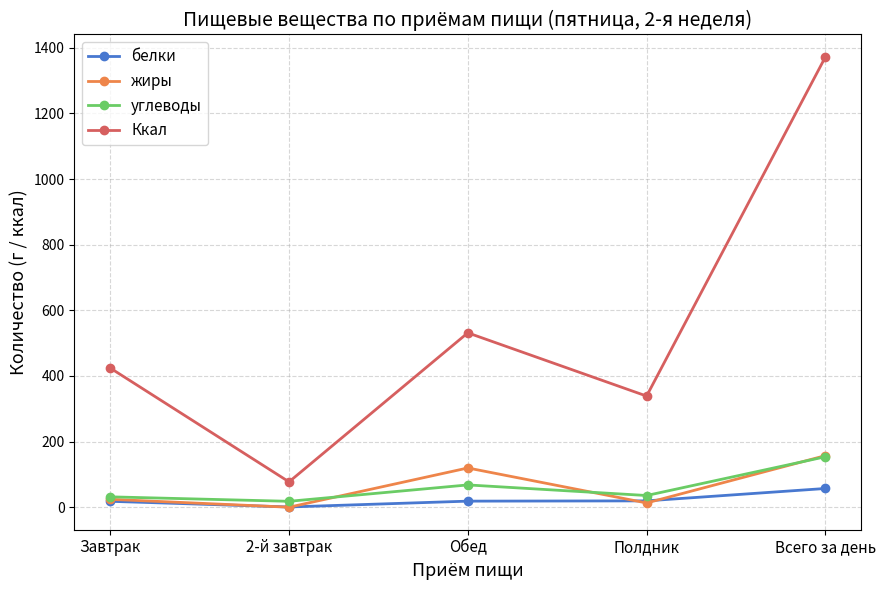

True or false: Ккал and белки cross at least once.

False